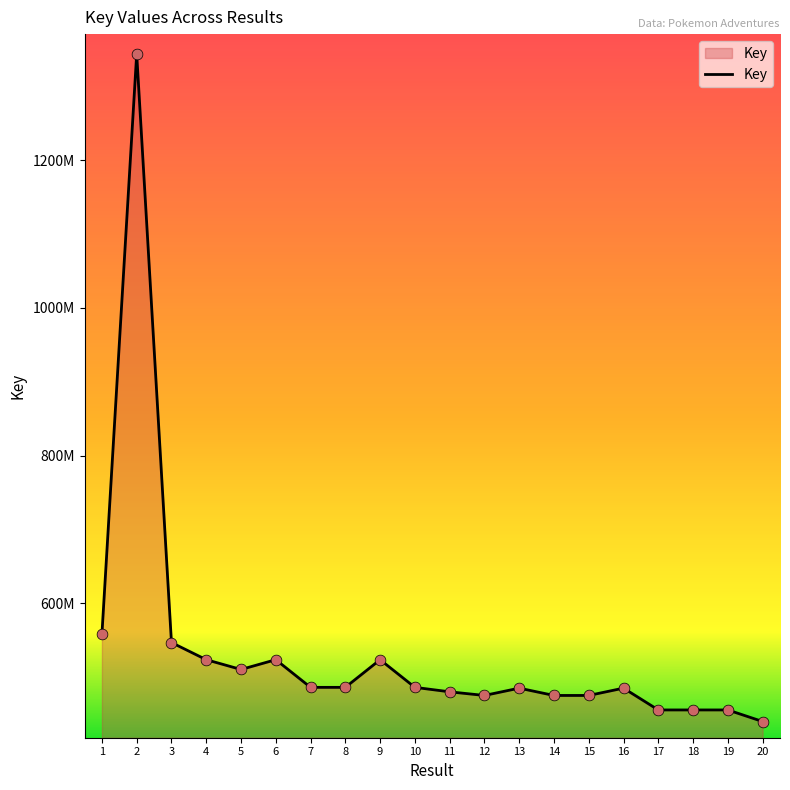

Does the chart have visible grid lines?

No